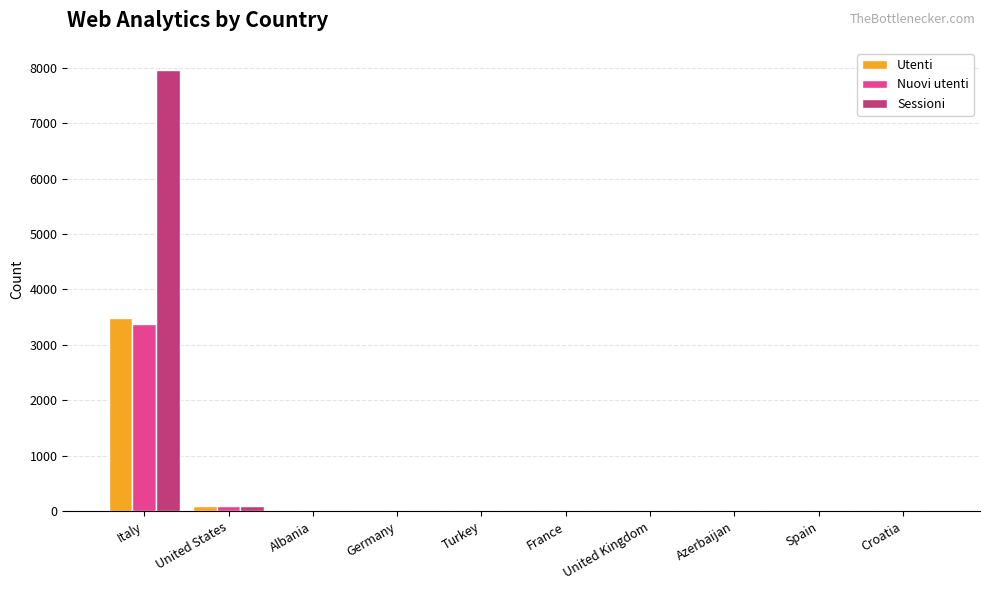

True or false: Utenti has a value of 3491 at Italy.

True